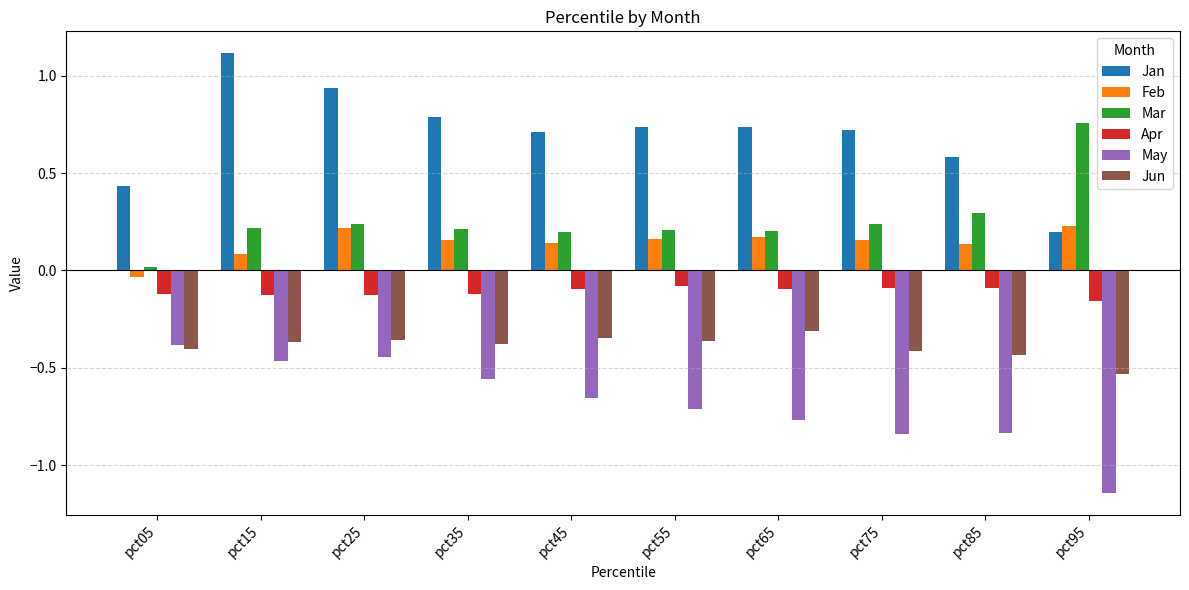

What is the maximum value shown in the chart?

1.1